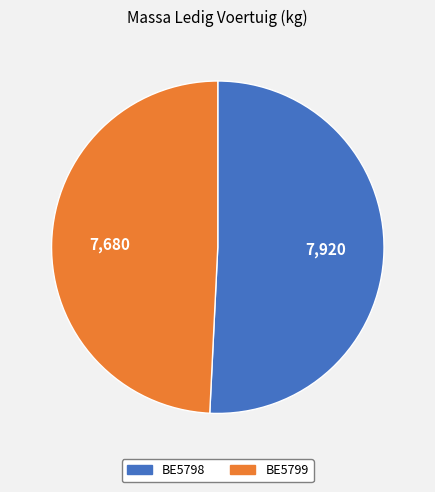

Is there any slice that represents more than half of the pie?

Yes